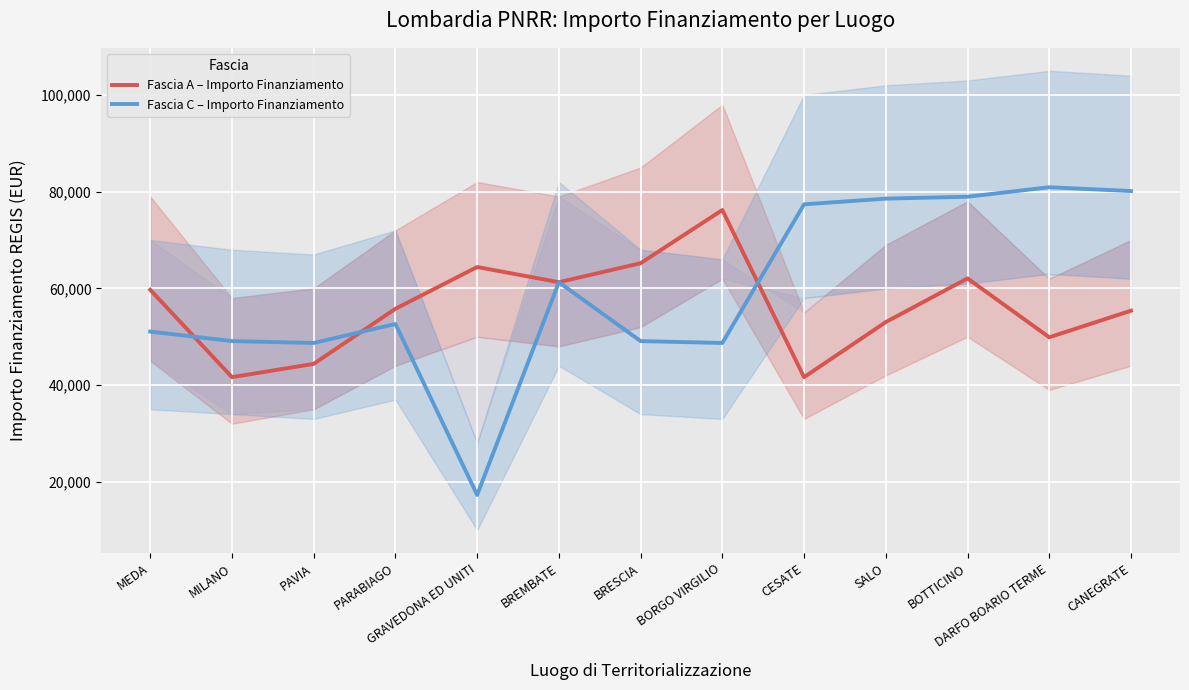

Is it true that Fascia C – Importo Finanziamento equals 49100.5 at BRESCIA?

True